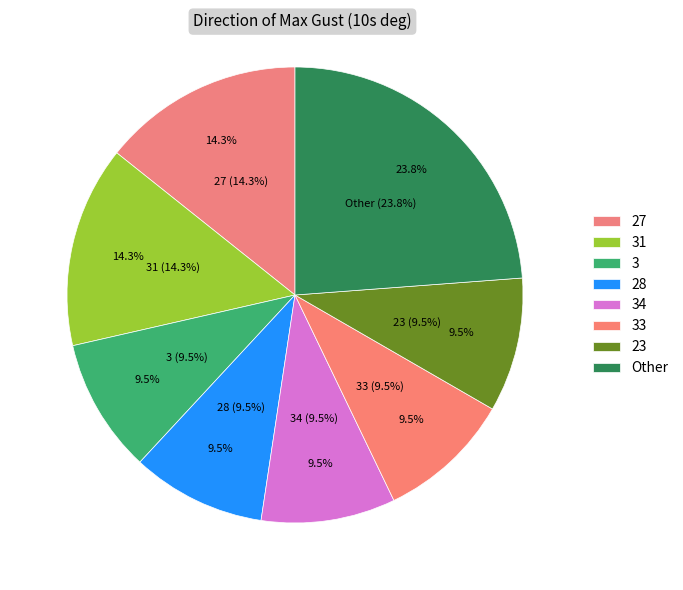

True or false: 31 accounts for 17% of the total.

False